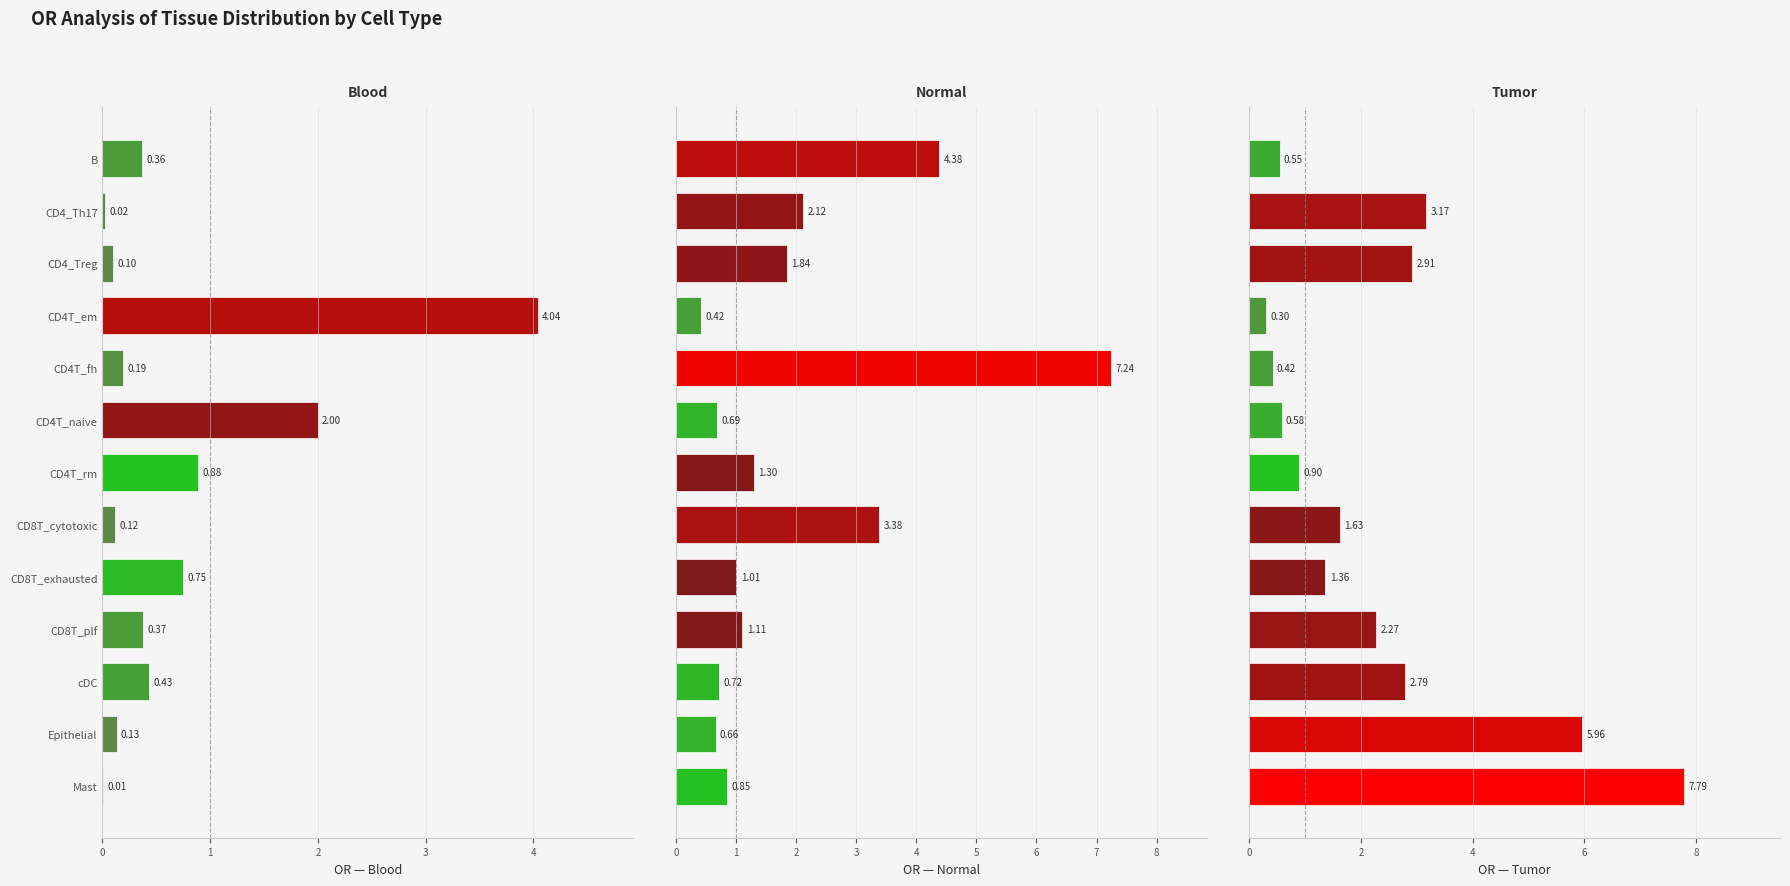

Is the value of Blood at CD4T_rm greater than the value of Tumor at B?

Yes